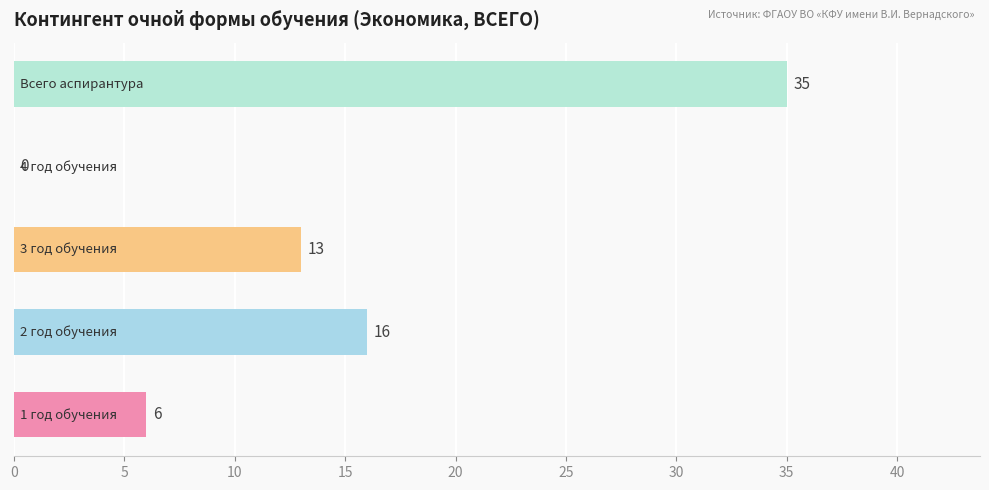

What is the greatest value displayed?

35